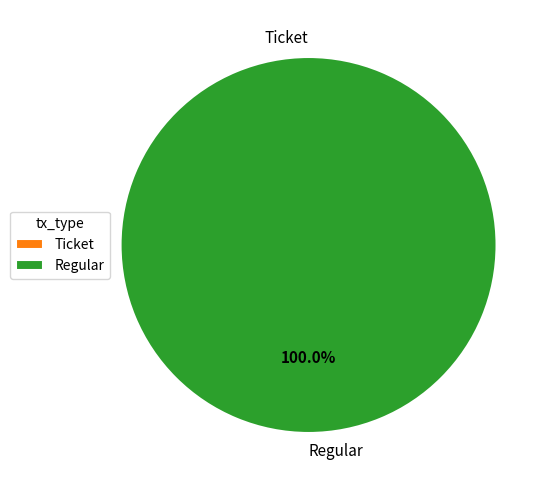

To the nearest percent, what is the combined percentage of Regular (index 33) and Ticket (index 0)?

100%